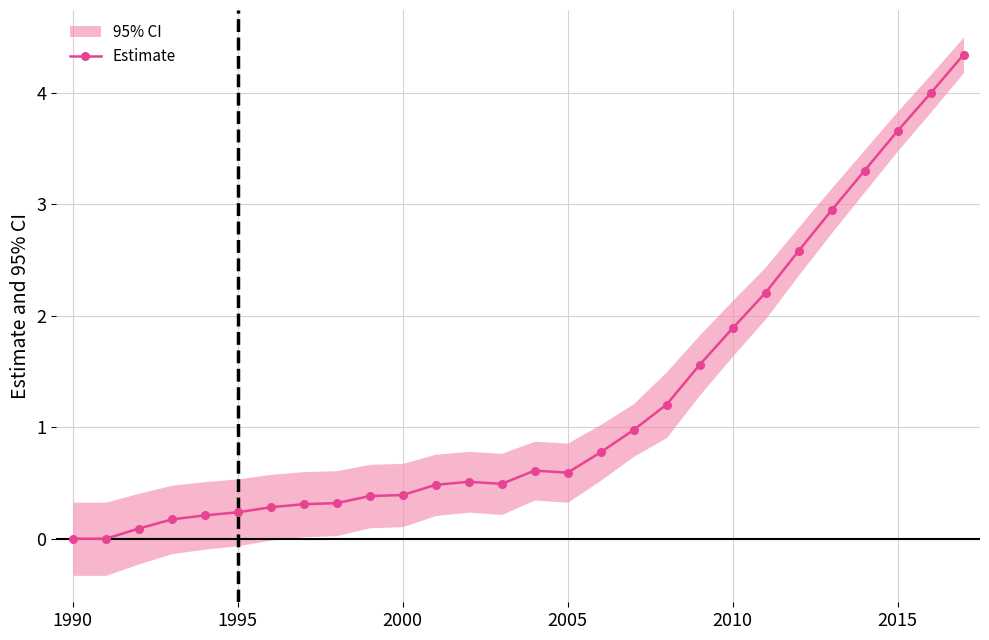

Reading left to right, transcribe all the data shown in this chart.

0.0	0.0	0.1	0.2	0.2	0.2	0.3	0.3	0.3	0.4	0.4	0.5	0.5	0.5	0.6	0.6	0.8	1.0	1.2	1.6	1.9	2.2	2.6	2.9	3.3	3.7	4.0	4.3